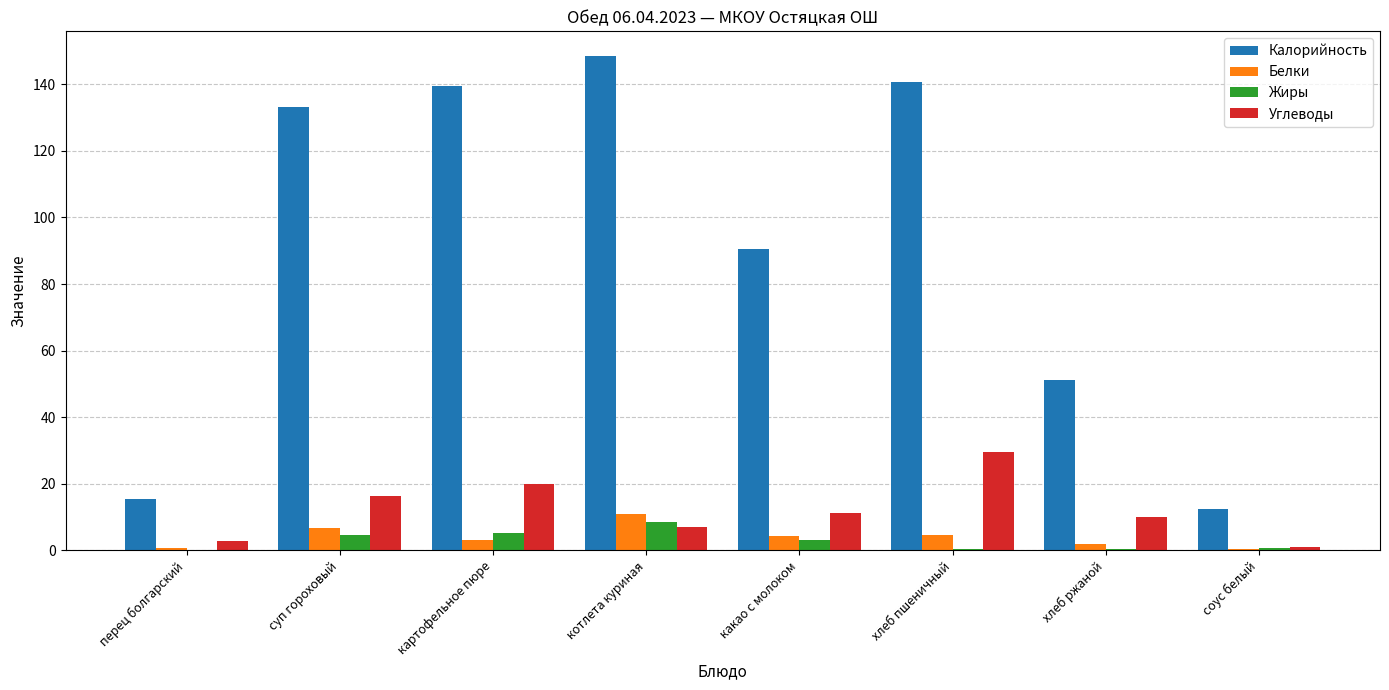

The value of Жиры at какао с молоком is 3.2. True or false?

True